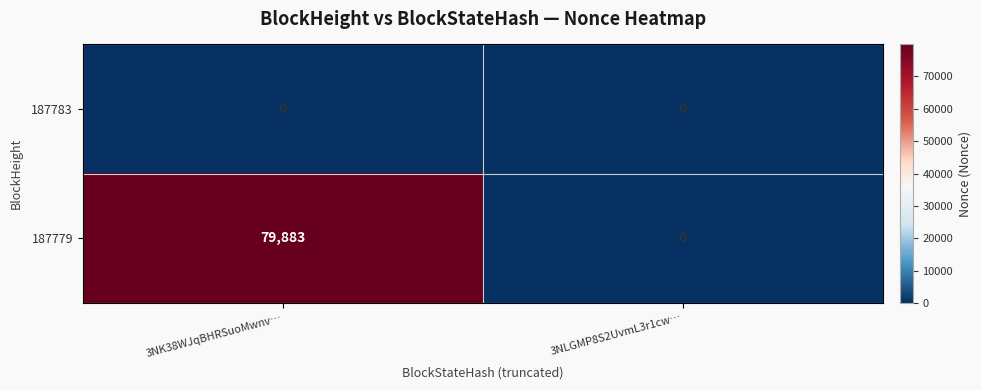

Rank the series by their average value, from highest to lowest.

187779, 187783